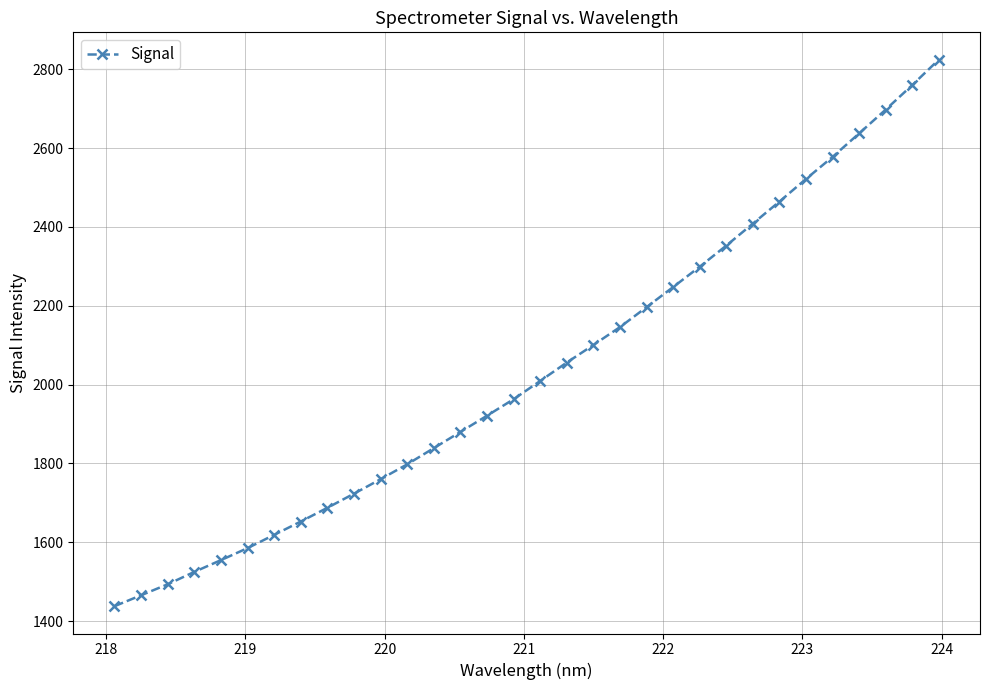

What is the difference between the maximum and minimum values?

1386.7